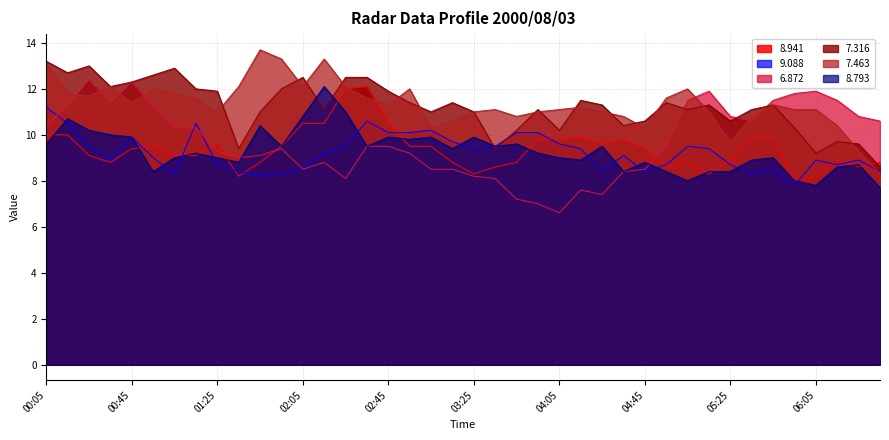

Is the value of 8.941 at 00:55 greater than the value of 8.793 at 04:45?

Yes